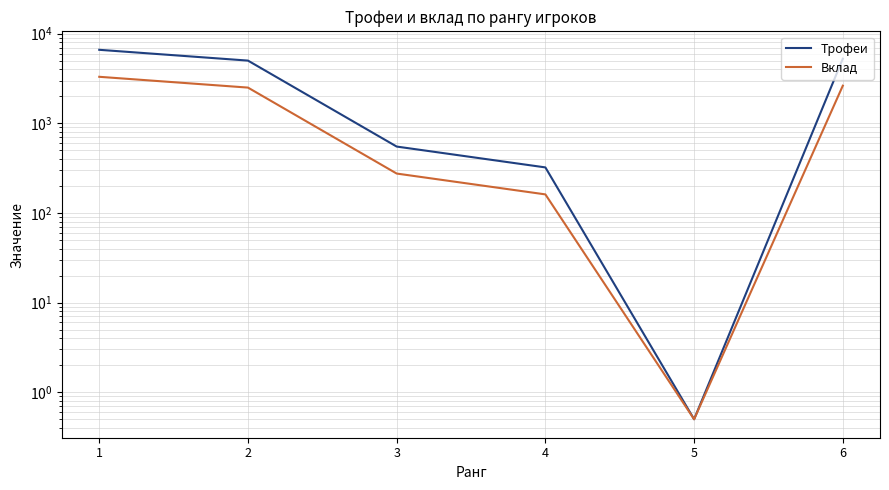

How many lines are shown in the chart?

2